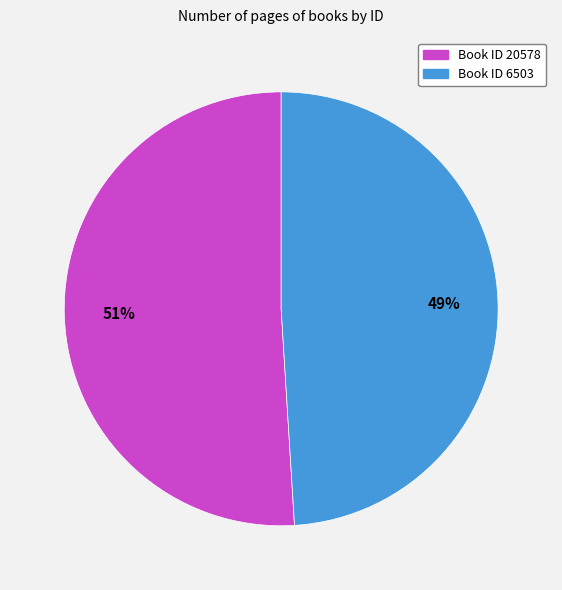

To the nearest percent, what is the average slice percentage?

50%